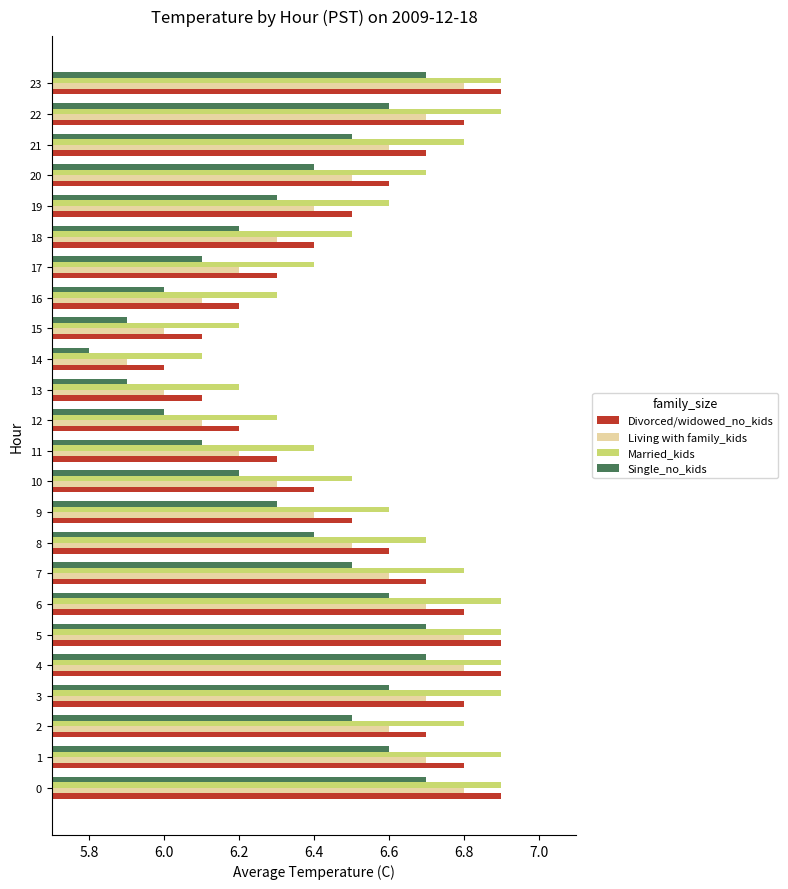

What value does the Divorced/widowed_no_kids series have at 0?

6.9